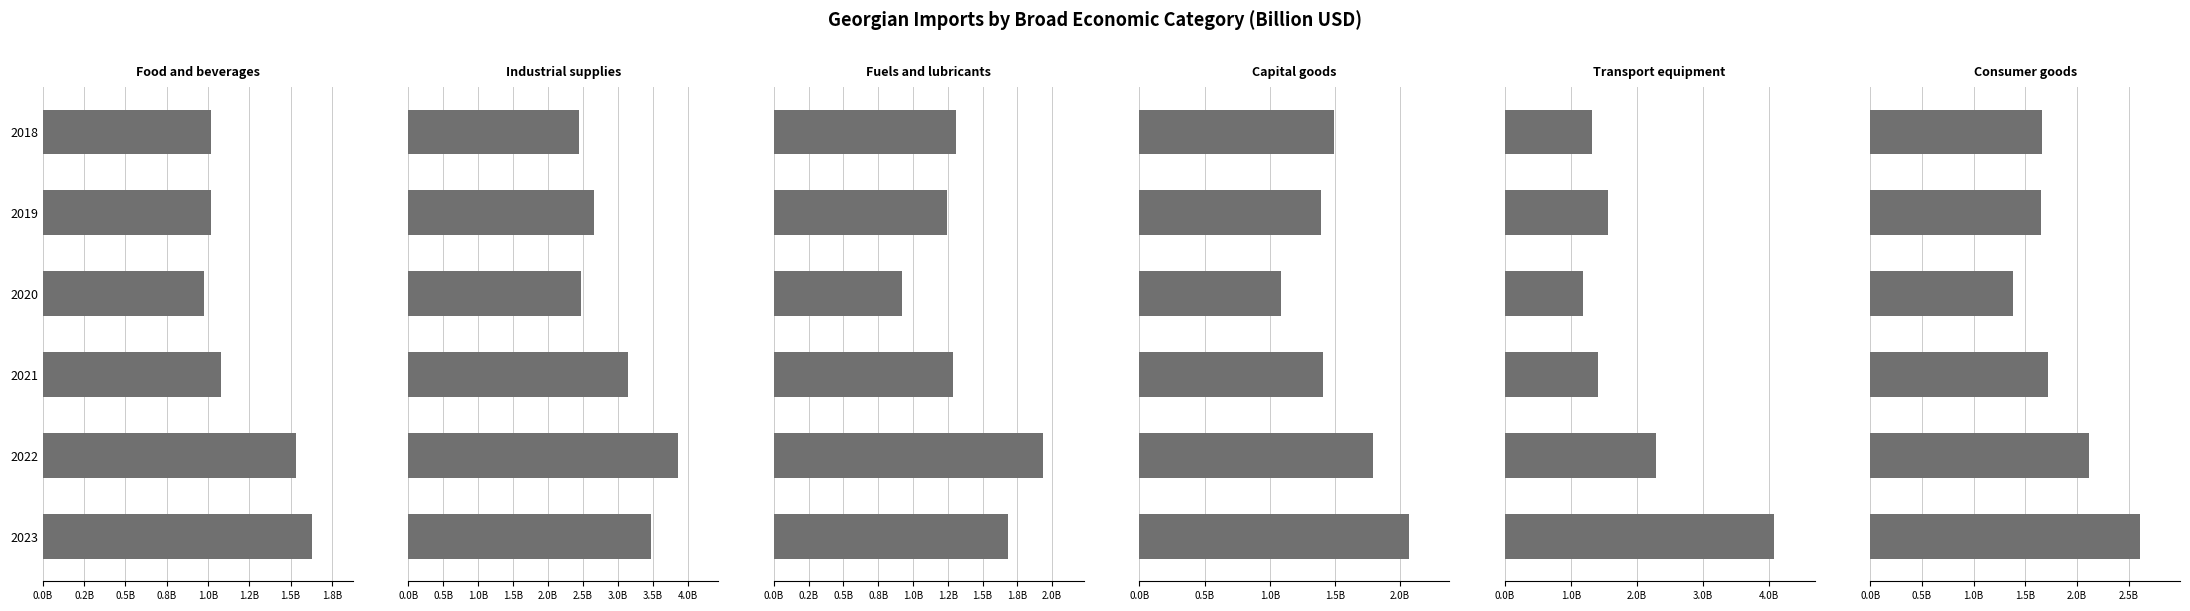

Which series changed the most between 2019 and 2023?

Transport equipment